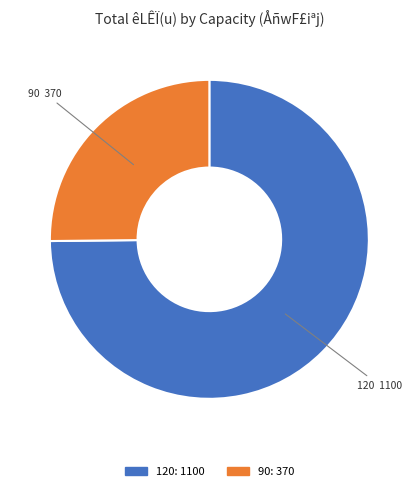

Is the sum of 120 and 90 greater than half?

Yes